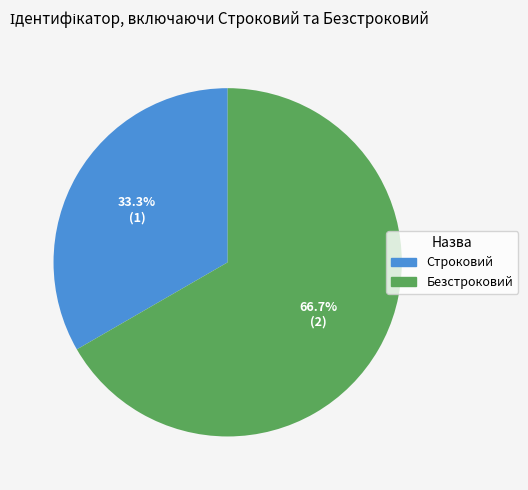

Which has a higher value, Безстроковий or Строковий?

Безстроковий